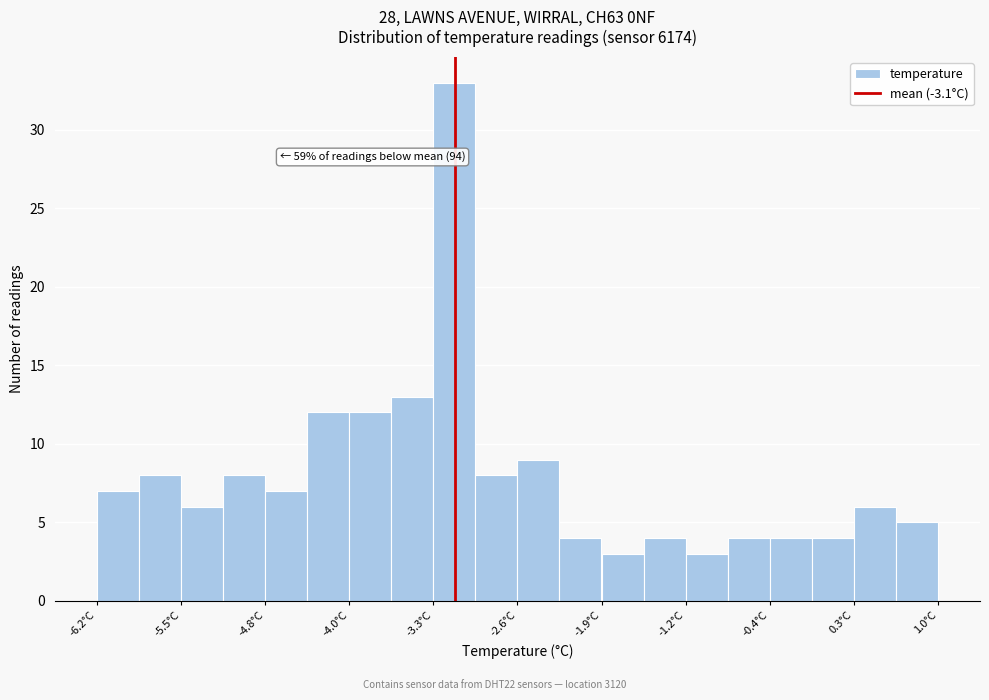

Read against the x-axis, roughly where is the centre of the tallest bar?

-3.1